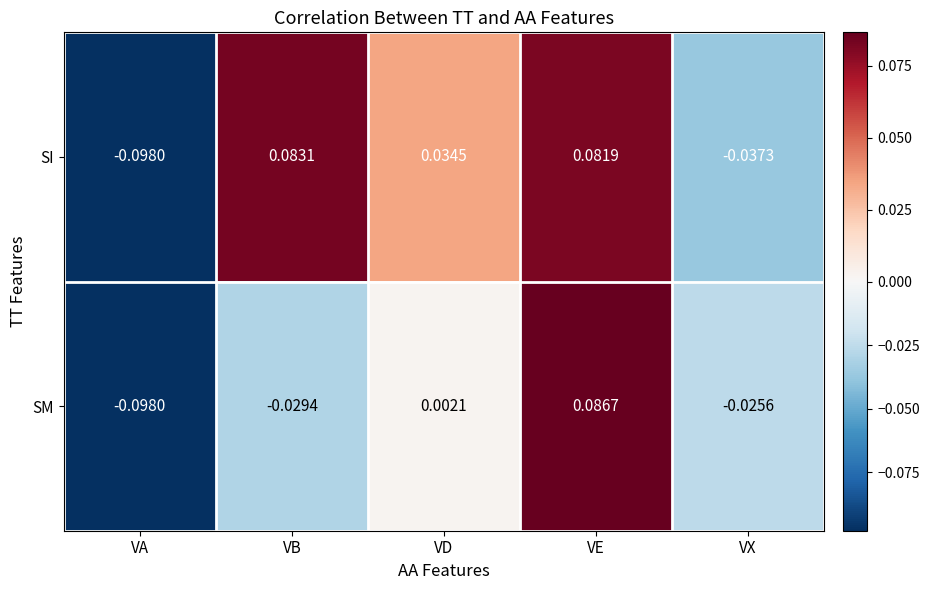

Rank the series by their average value, from lowest to highest.

SM, SI